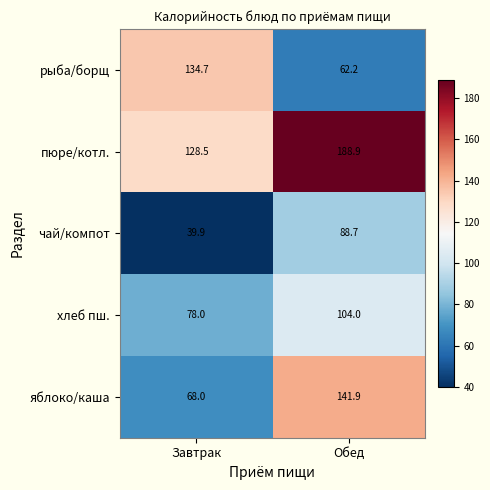

The value of пюре/котл. at Обед is 188.9. True or false?

True